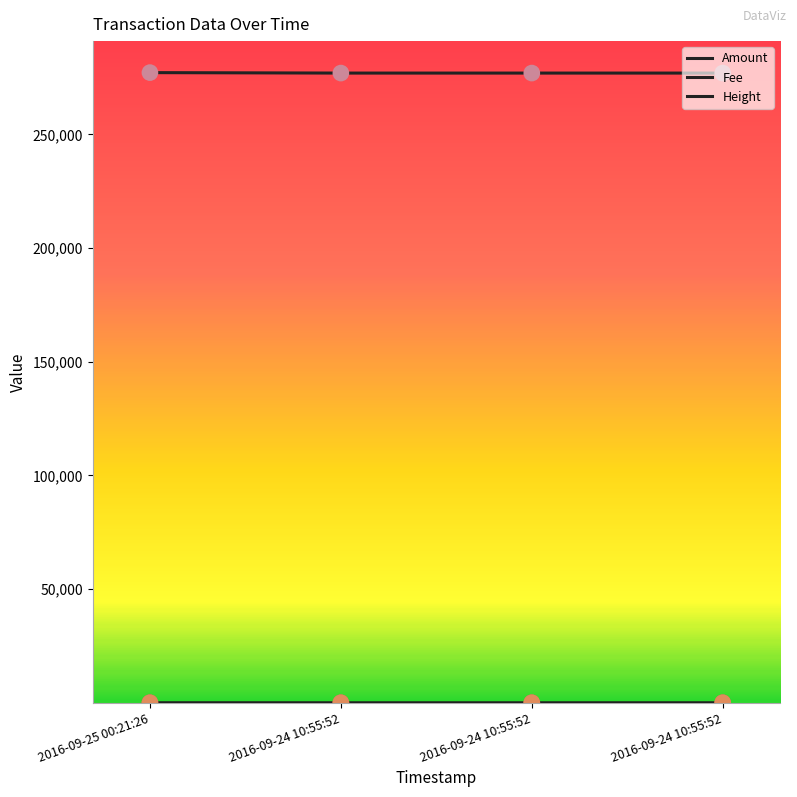

Is the value of Height at 2016-09-24 10:55:52 greater than the value of Amount at 2016-09-24 10:55:52?

Yes